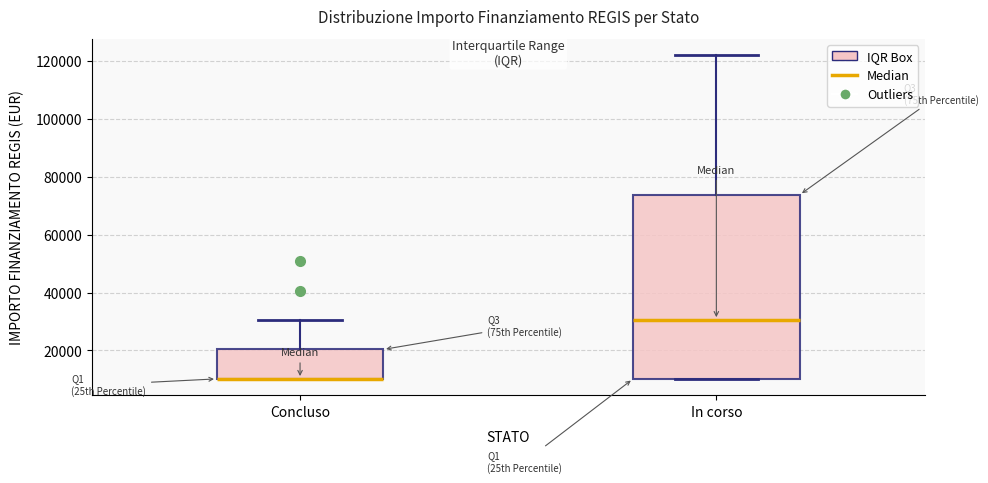

Reading left to right, read every box against the y-axis: the position of its median line, the range the box covers, and the ends of its whiskers. The values are not printed on the chart, so give them approximately, as read against the axis.

Concluso: median 10000 (drawn on the box's lower edge), box 10000 to 20000, whiskers 10000 to 30000
In corso: median 30000, box 10000 to 74000, whiskers 10000 to 122000